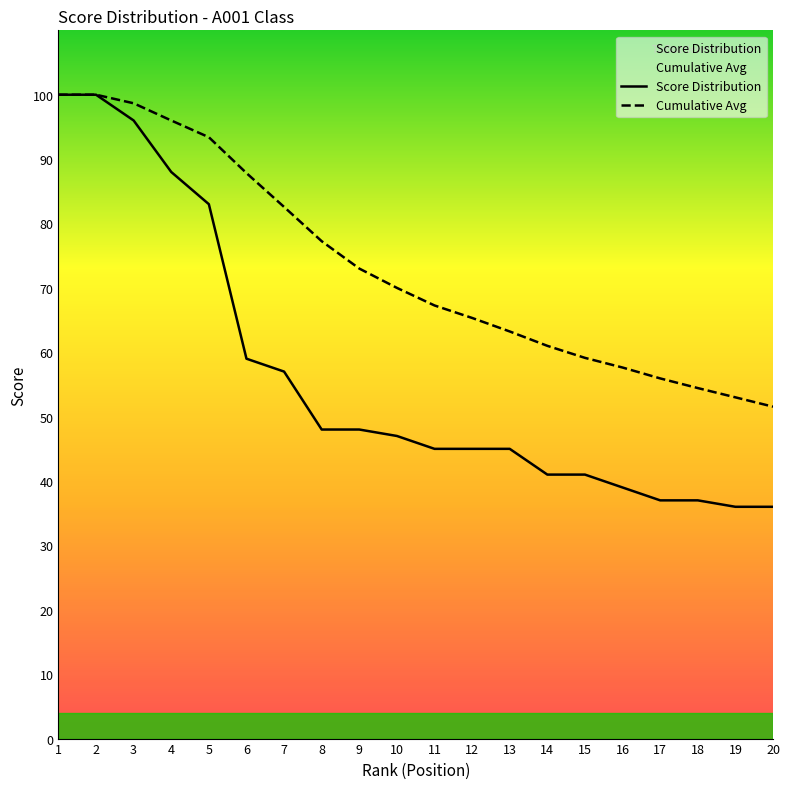

True or false: Score Distribution and Cumulative Avg cross at least once.

False